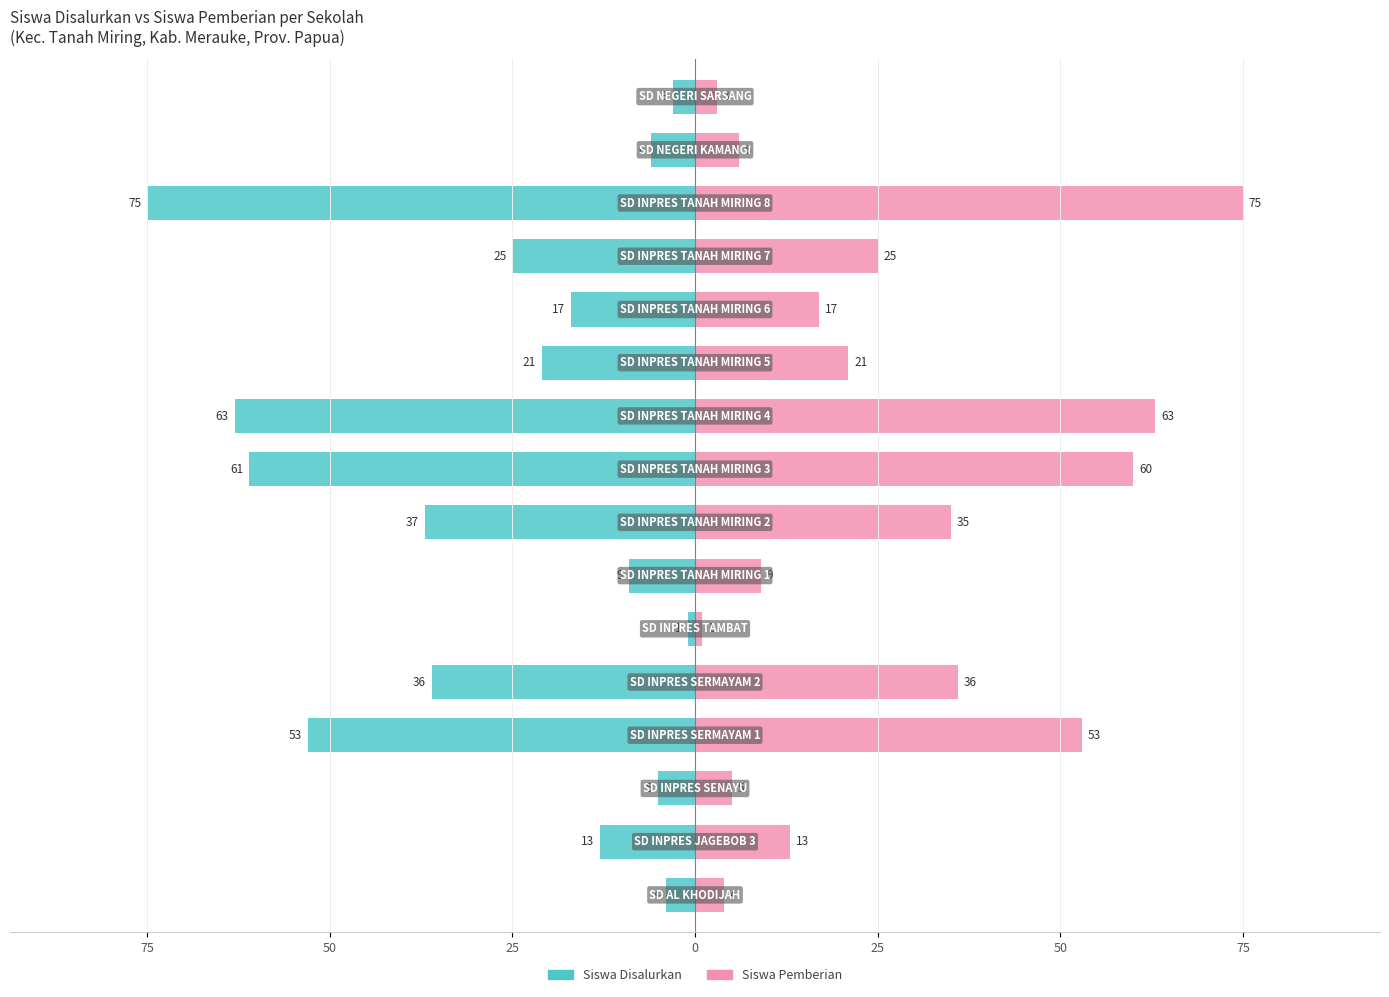

Reading left to right, extract all data points from this chart.

Siswa Disalurkan: -4	-13	-5	-53	-36	-1	-9	-37	-61	-63	-21	-17	-25	-75	-6	-3
Siswa Pemberian: 4	13	5	53	36	1	9	35	60	63	21	17	25	75	6	3